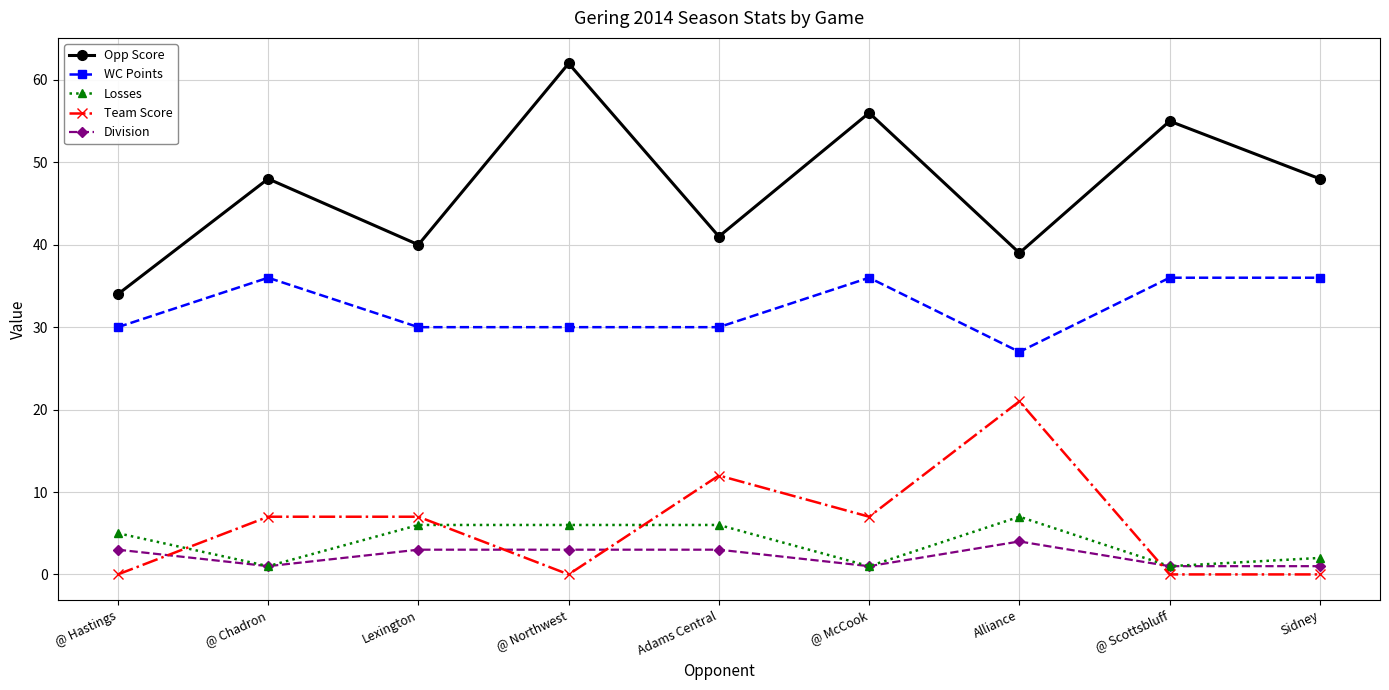

The WC Points series shows 54 at Lexington. True or false?

False